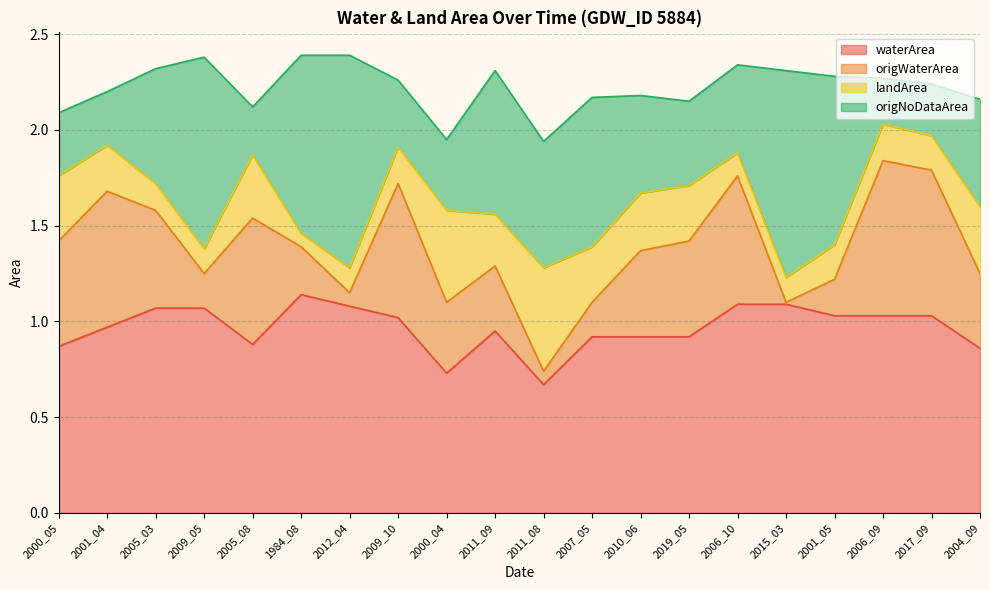

The waterArea series shows 0.3 at 1984_08. True or false?

False